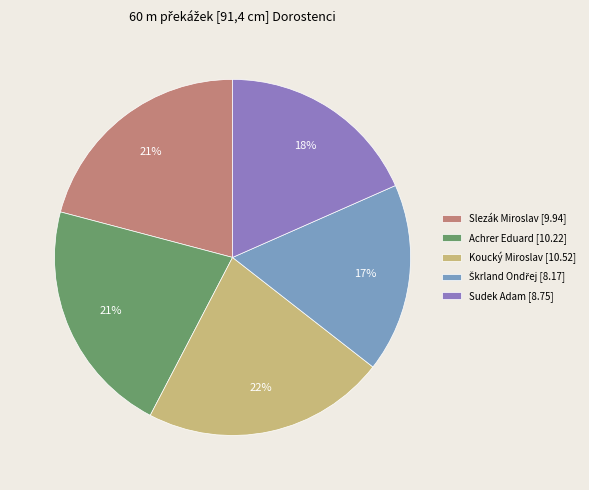

To the nearest percent, what is the difference between the largest and smallest slice percentages?

5%